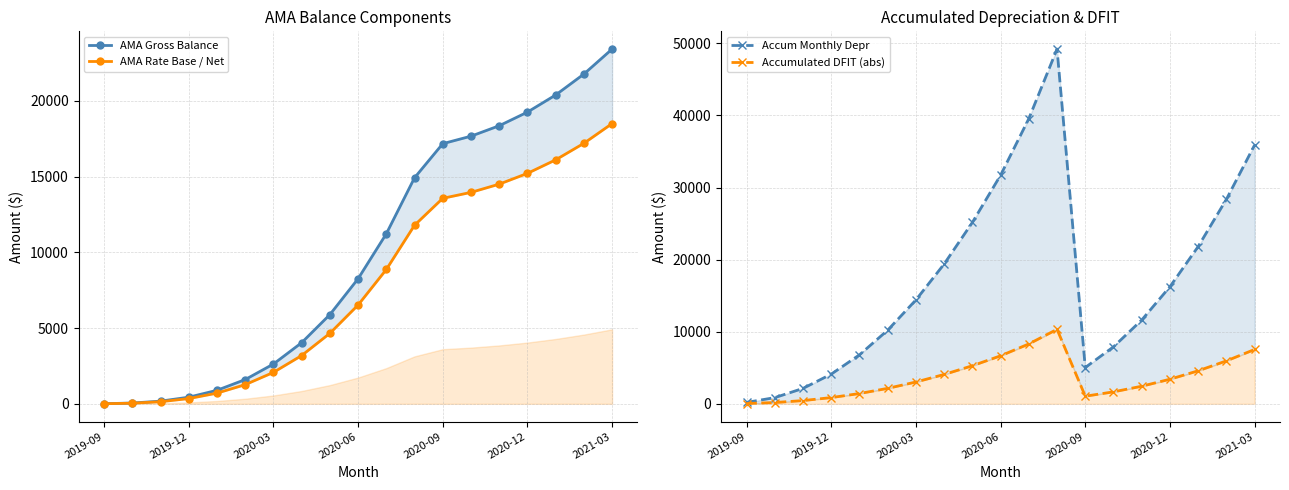

Which series has the largest total across all categories?

Accum Monthly Depr